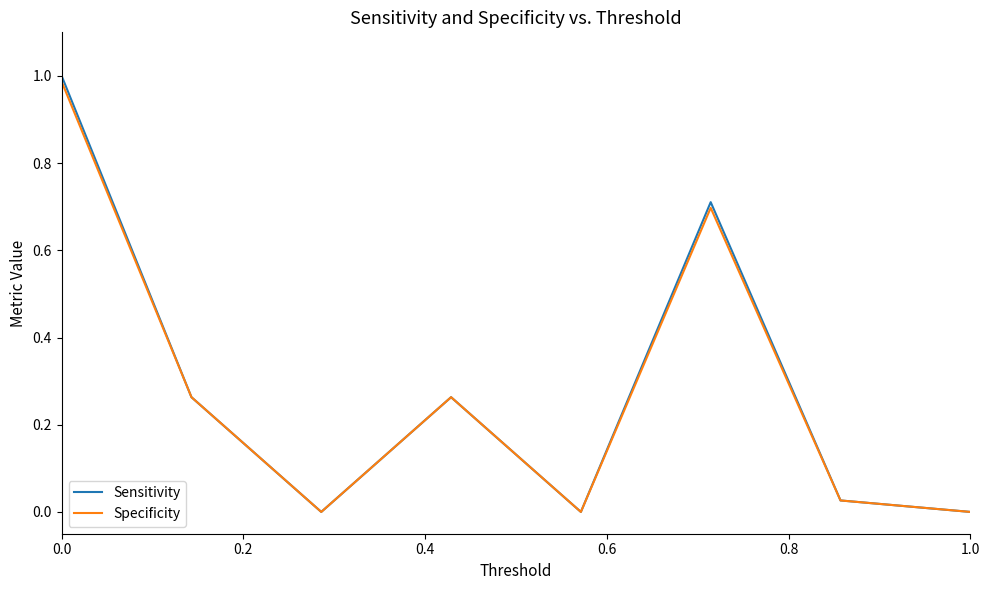

How many interior local peaks does the Sensitivity series have?

2